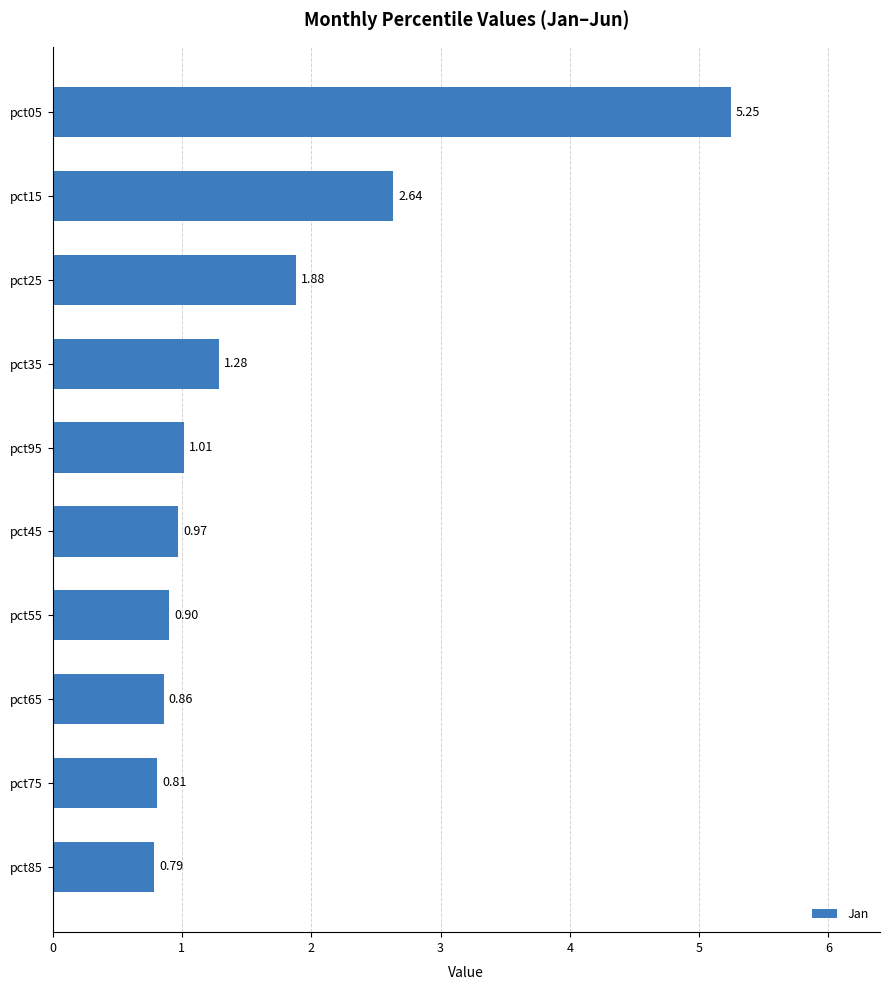

How many data points are less than 1?

5